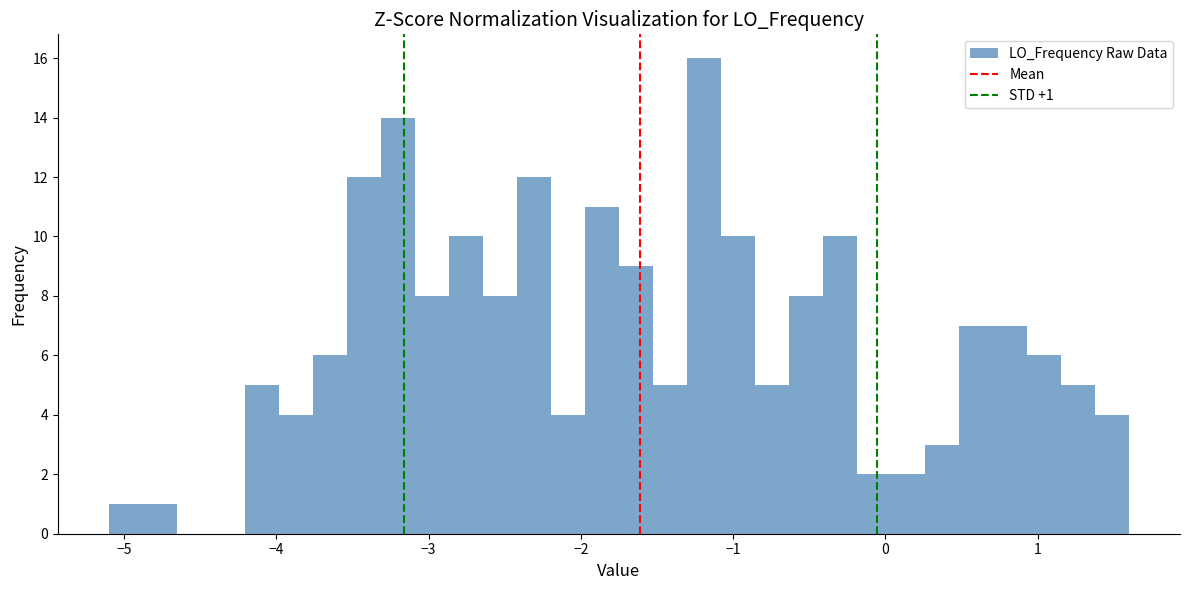

Around what value on the x-axis is the tallest bar? Give the approximate position of its centre, as read against the axis.

-1.2